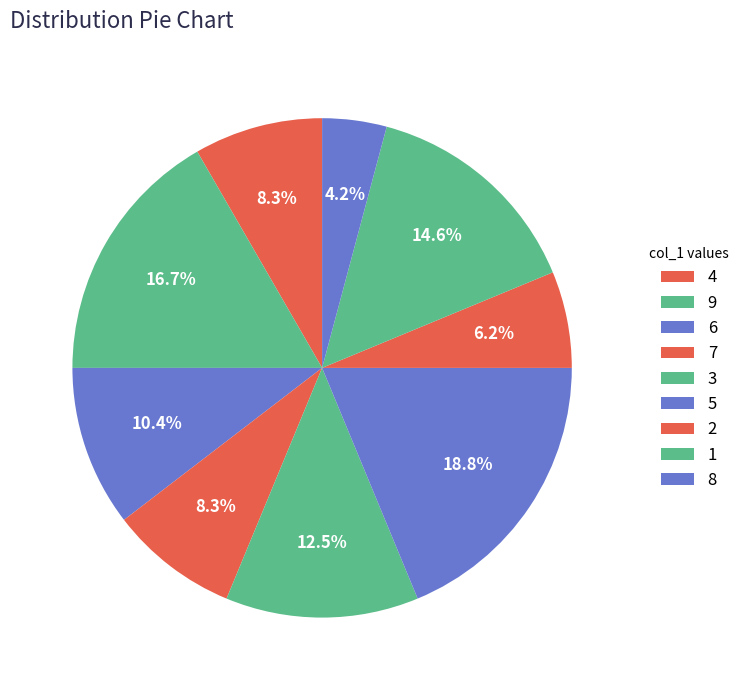

How many slices are in this pie chart?

9